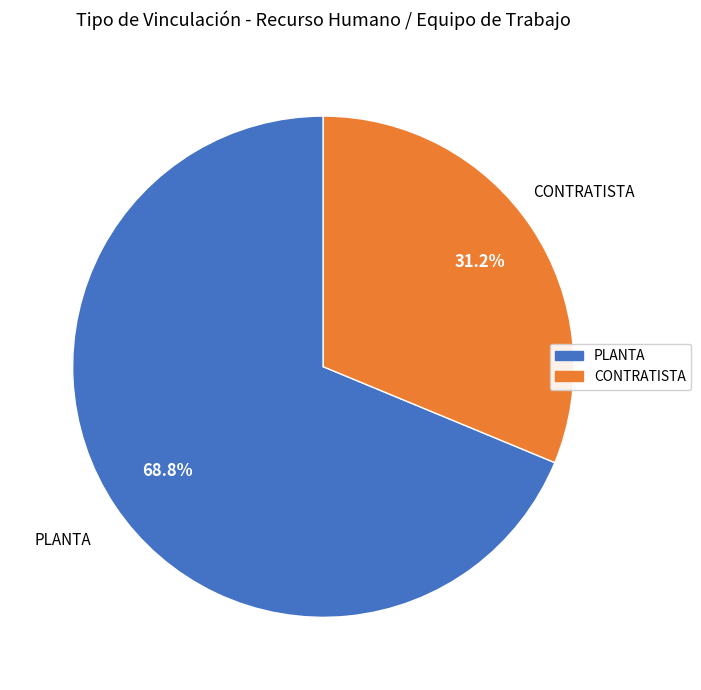

What percentage is the PLANTA slice, to the nearest percent?

69%